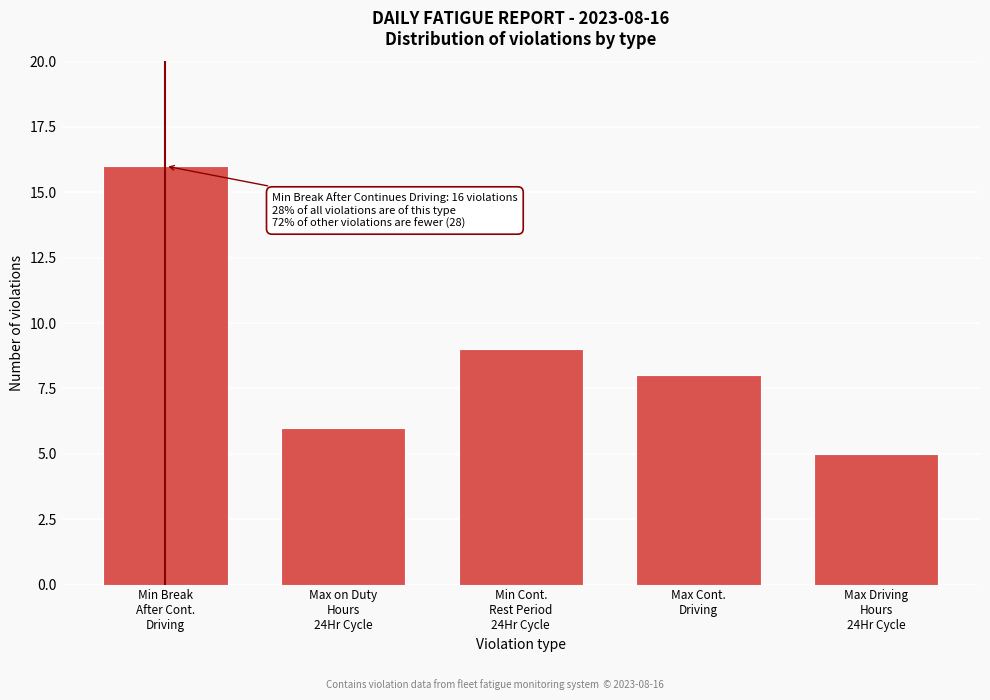

Reading right to left, transcribe all the data shown in this chart.

5	8	9	6	16